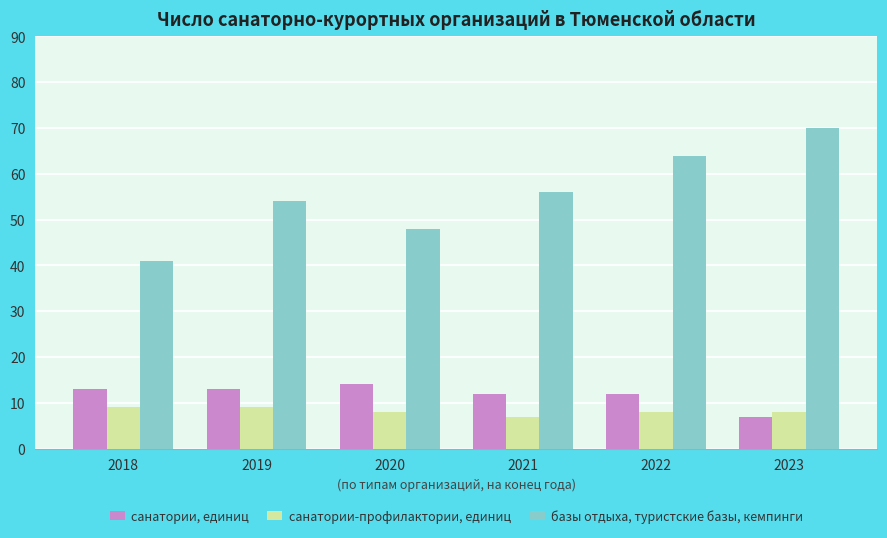

Count the number of categories in the chart.

6